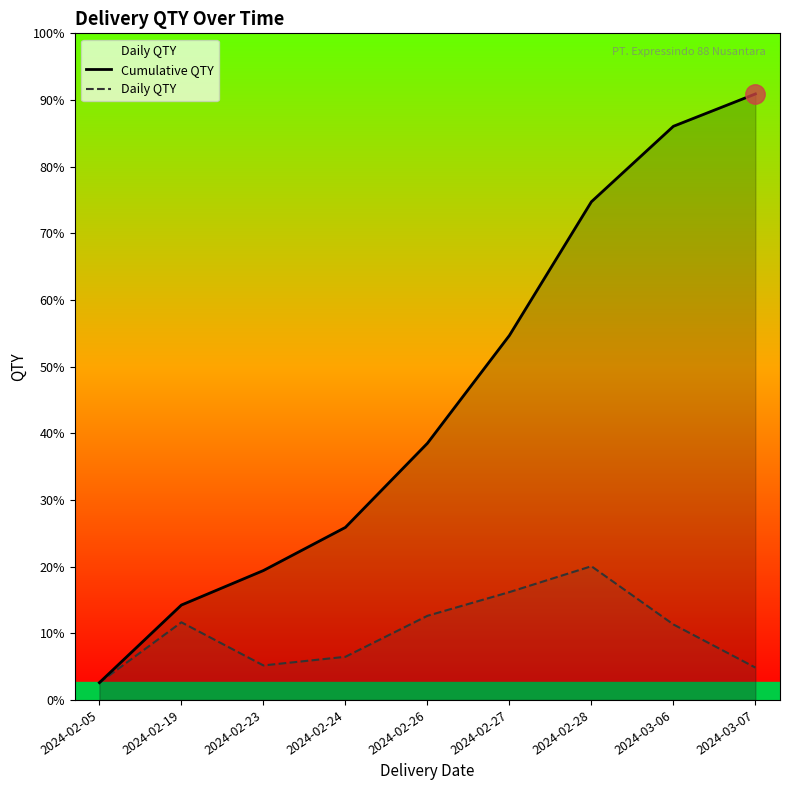

What is the label of the 2nd point from the right?

2024-03-06